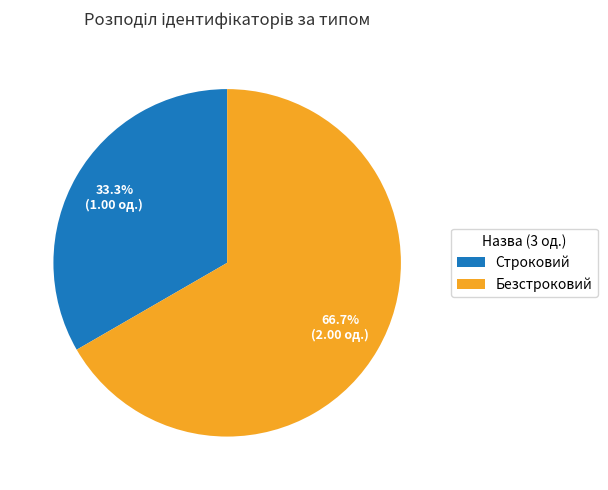

Does any single category account for the majority?

Yes